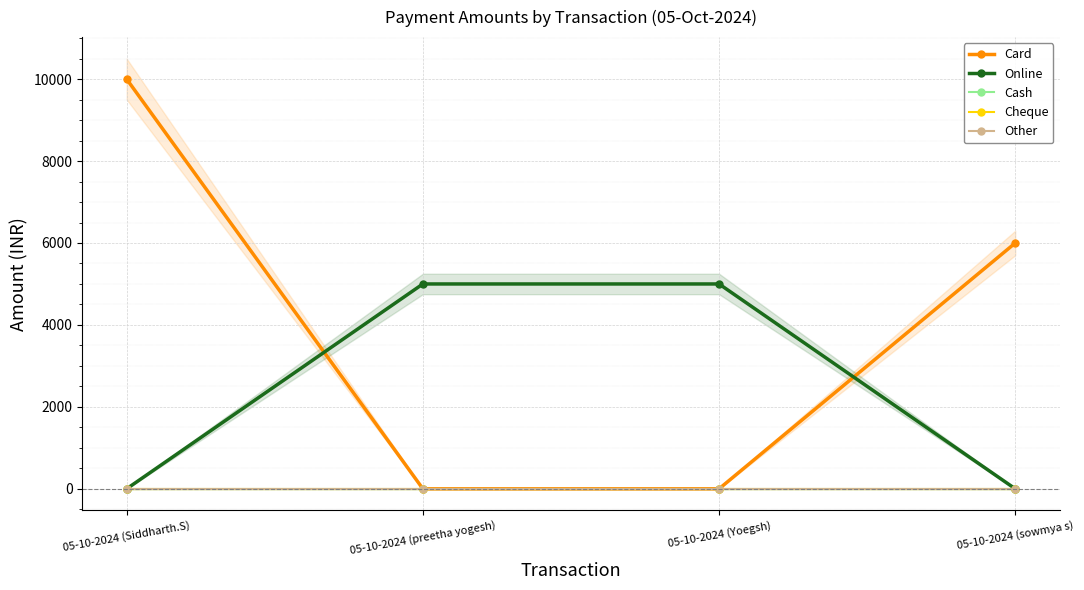

True or false: Online and Cheque cross at least once.

False